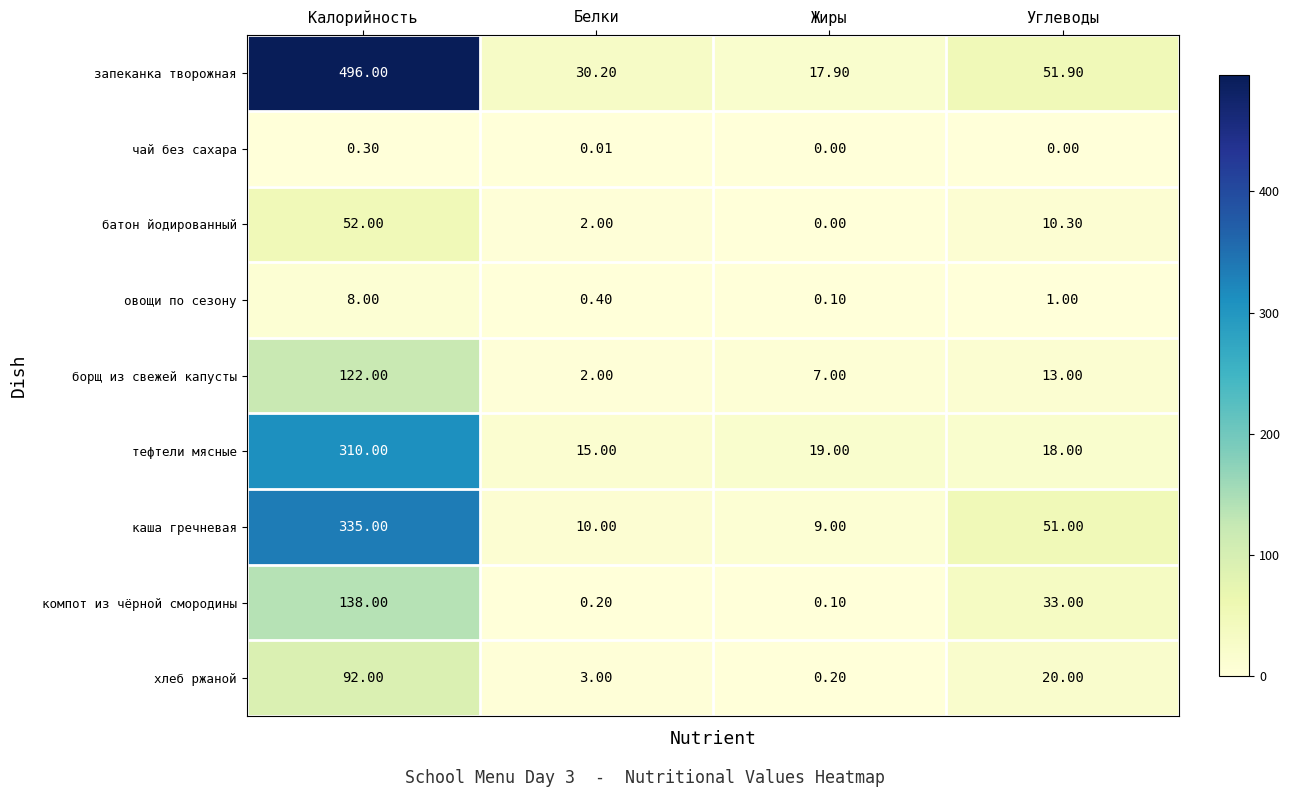

Which label corresponds to the largest value in the chart?

Калорийность